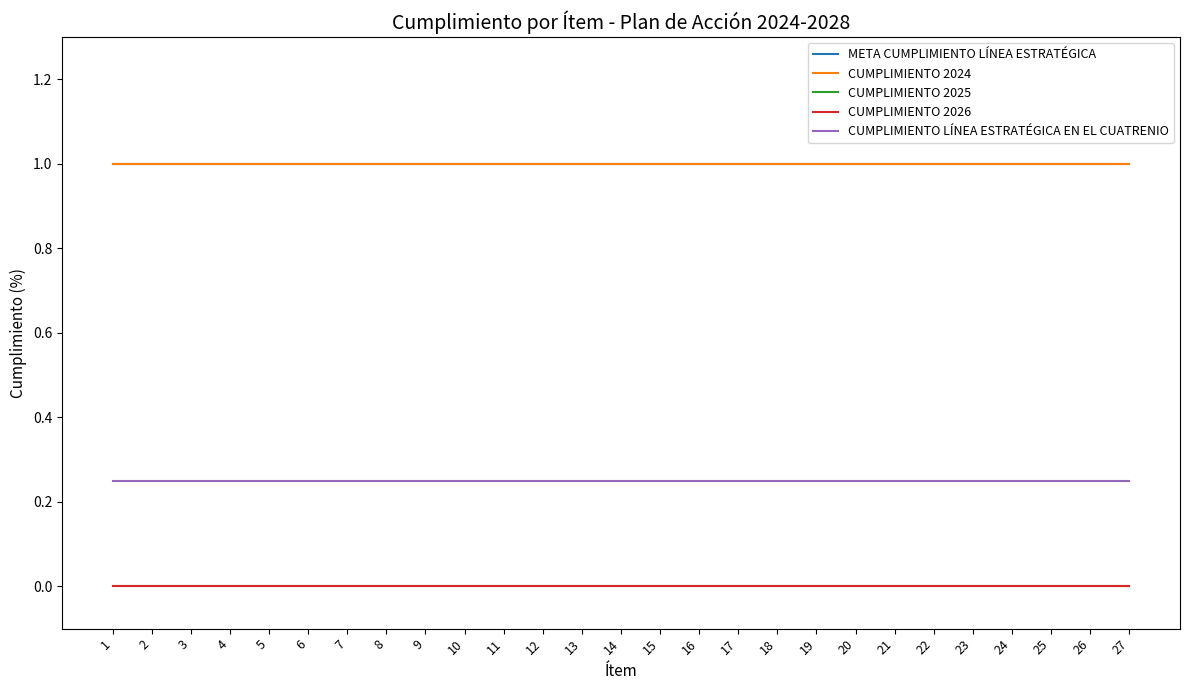

Does the chart display data point markers on the line(s)?

No